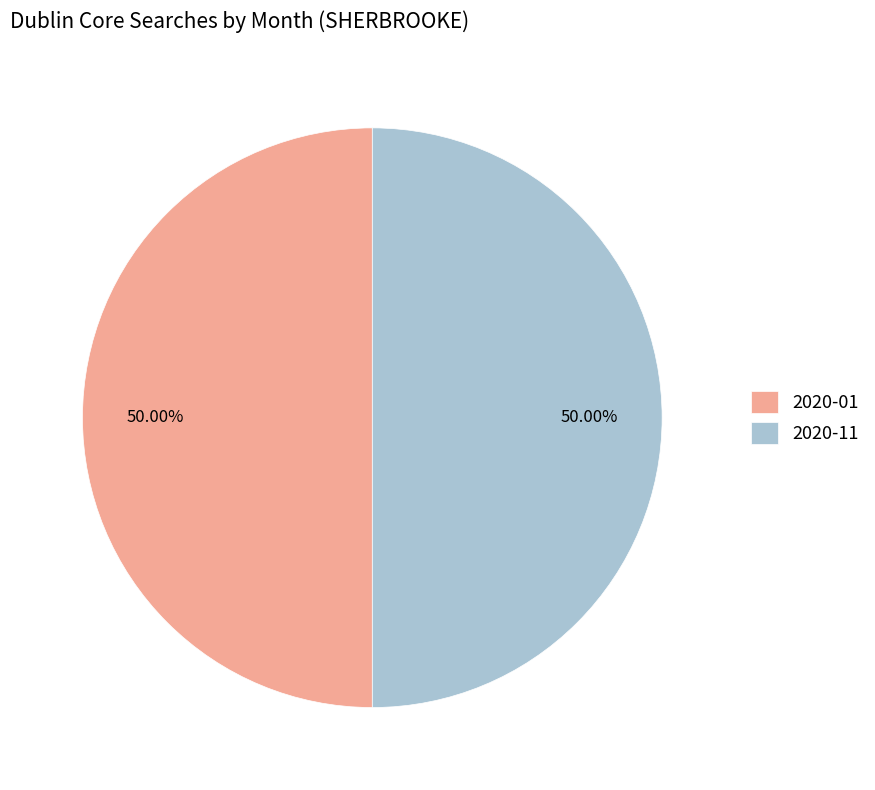

Count the number of slices in the pie.

2